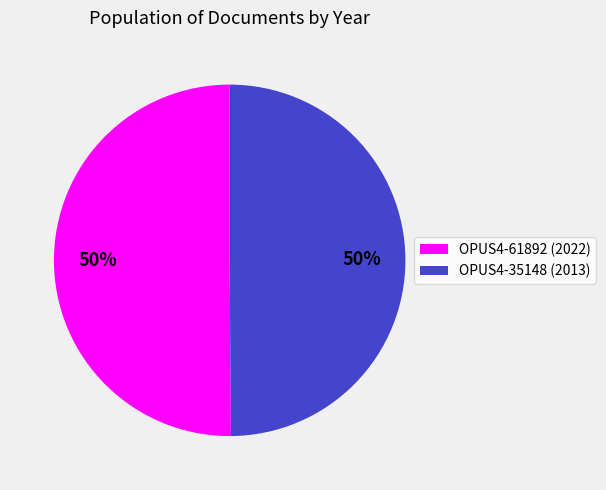

Approximately how many times larger is the value at OPUS4-61892 compared to OPUS4-35148?

1.0